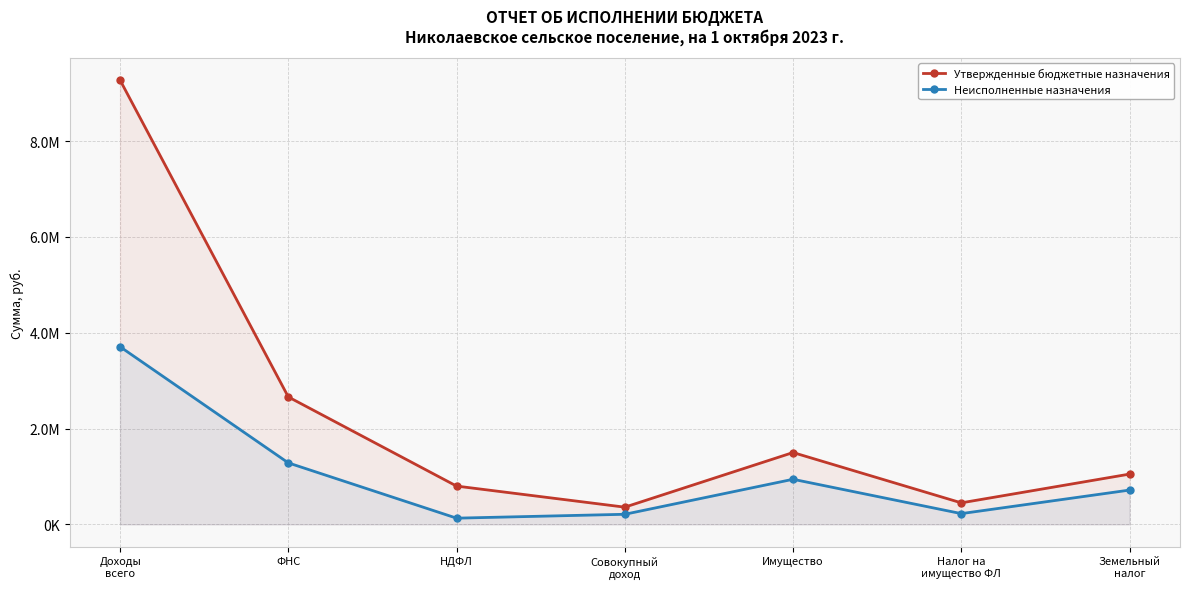

What is the greatest value displayed?

9271136.0